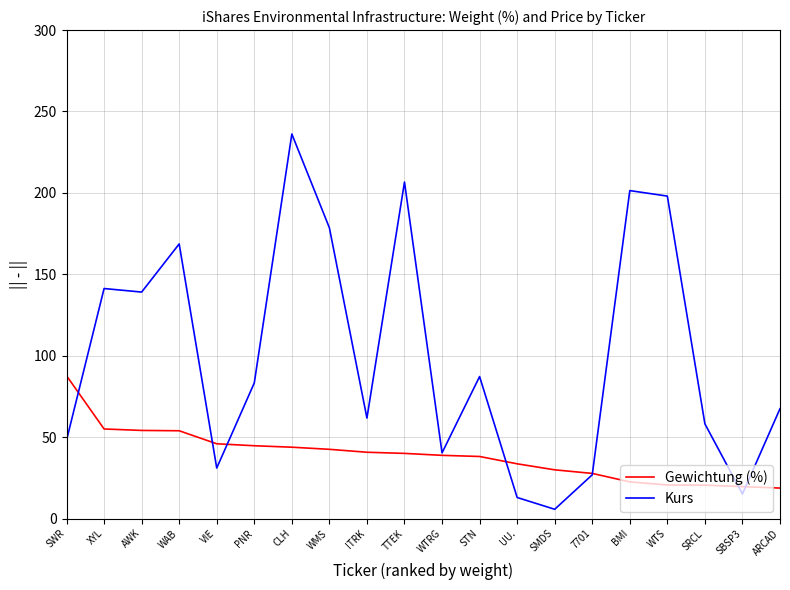

What position from the left is STN?

12